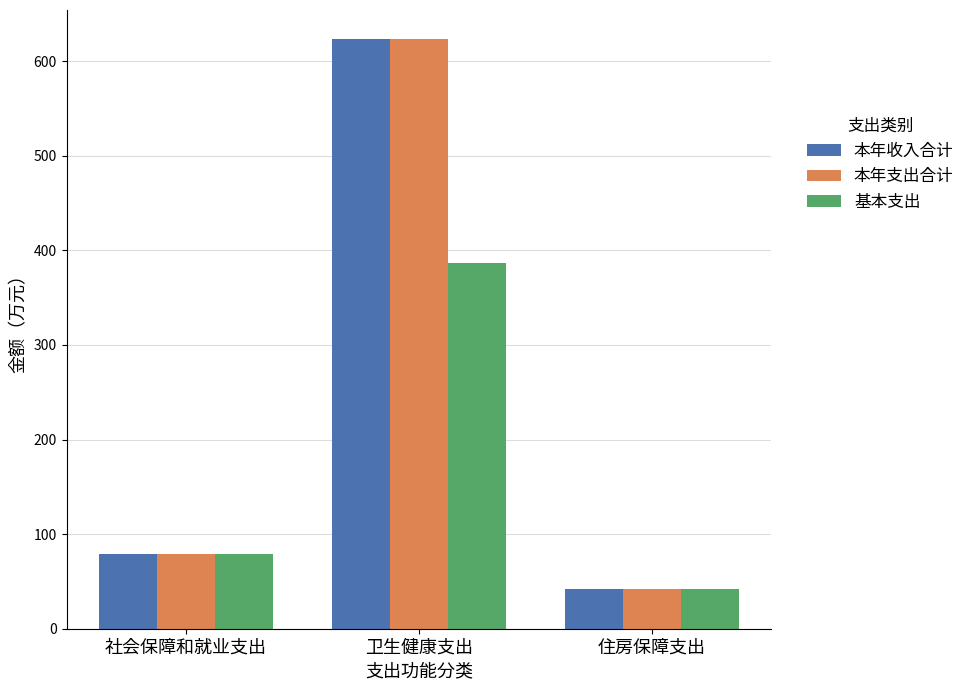

Rank the categories by 本年支出合计 value from highest to lowest.

卫生健康支出, 社会保障和就业支出, 住房保障支出